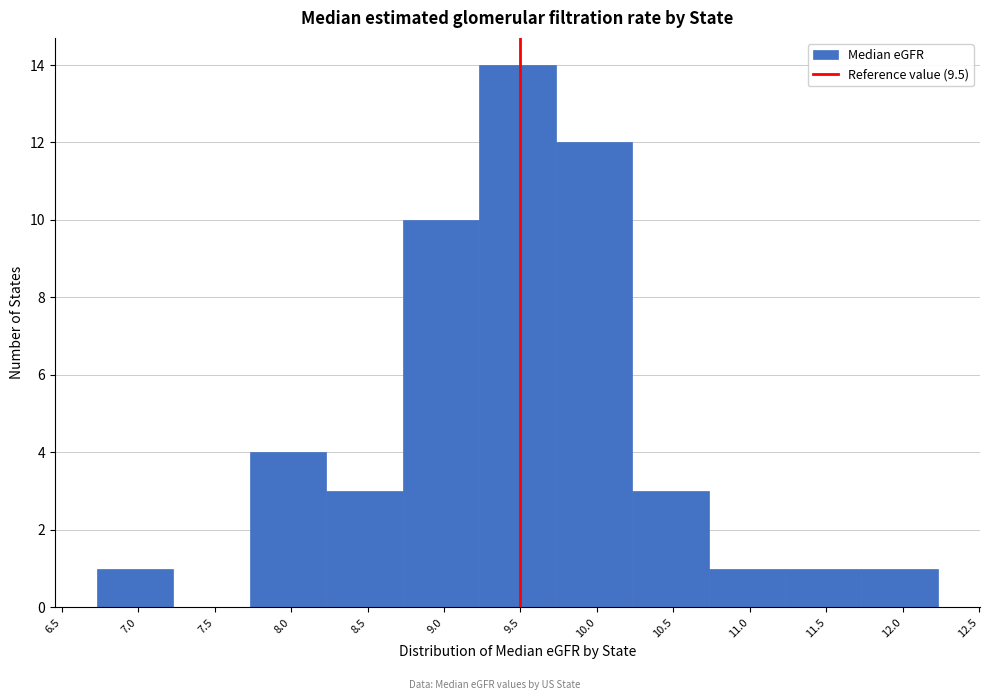

Over which range of the x-axis is the bar tallest?

9.23 to 9.73